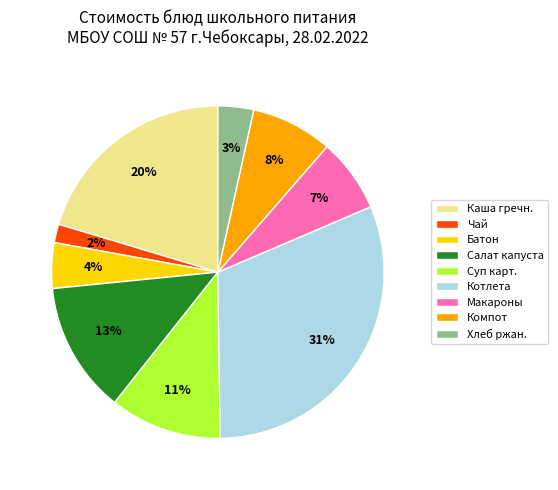

To the nearest percent, what is the difference between the Компот and Макароны slice percentages?

1%